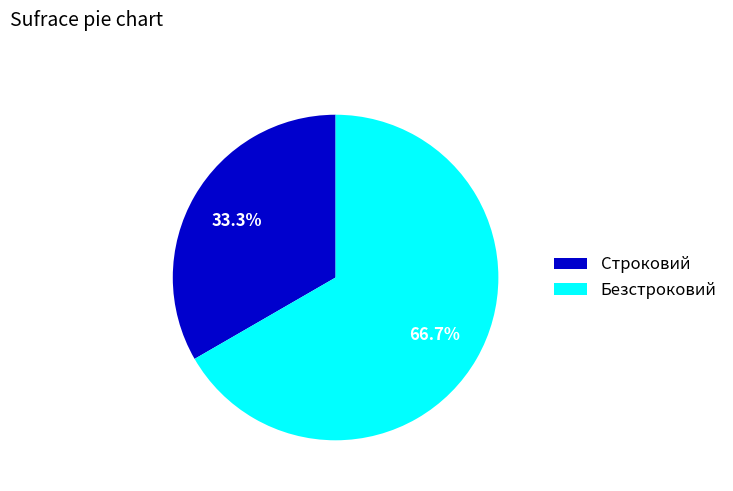

What percentage is the Безстроковий slice, to the nearest percent?

67%